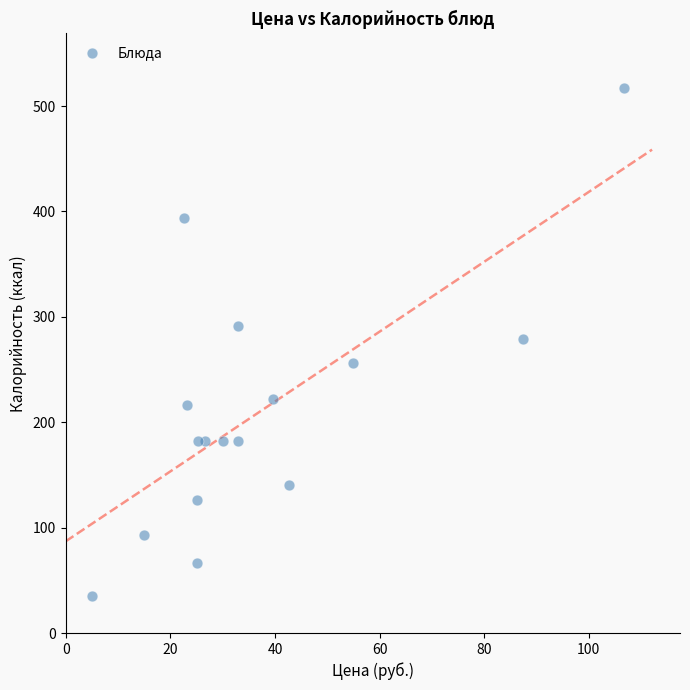

What is the range of X values (max minus min)?

101.8